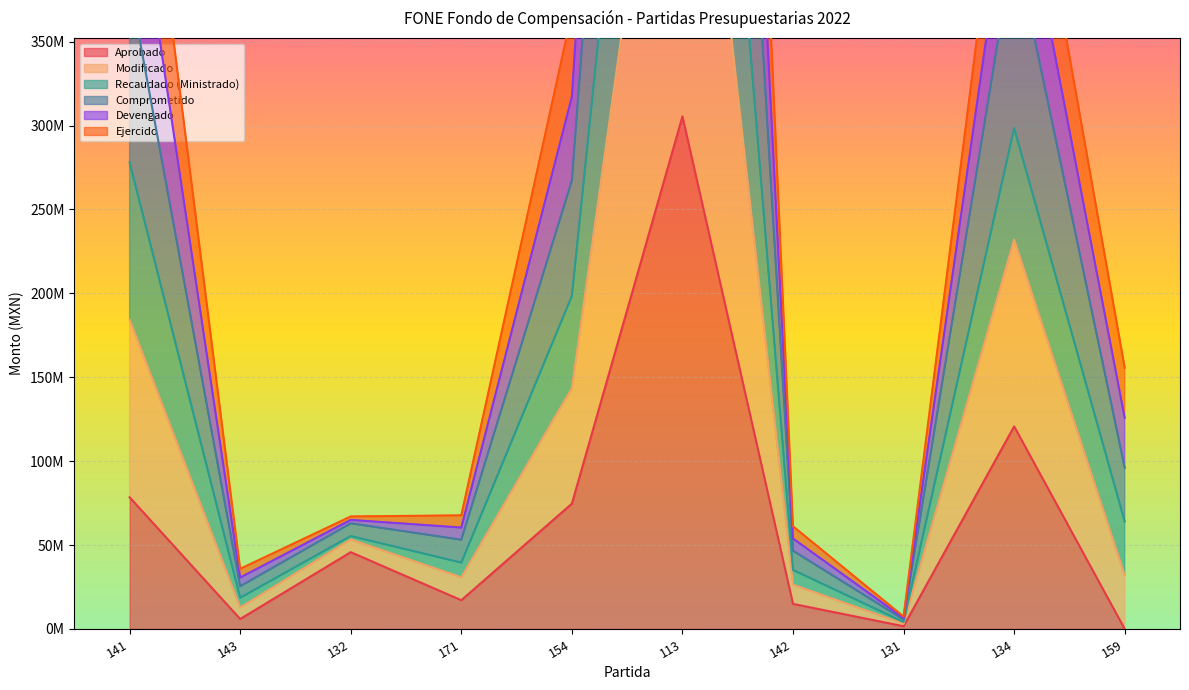

What is the label of the 5th point from the right?

113